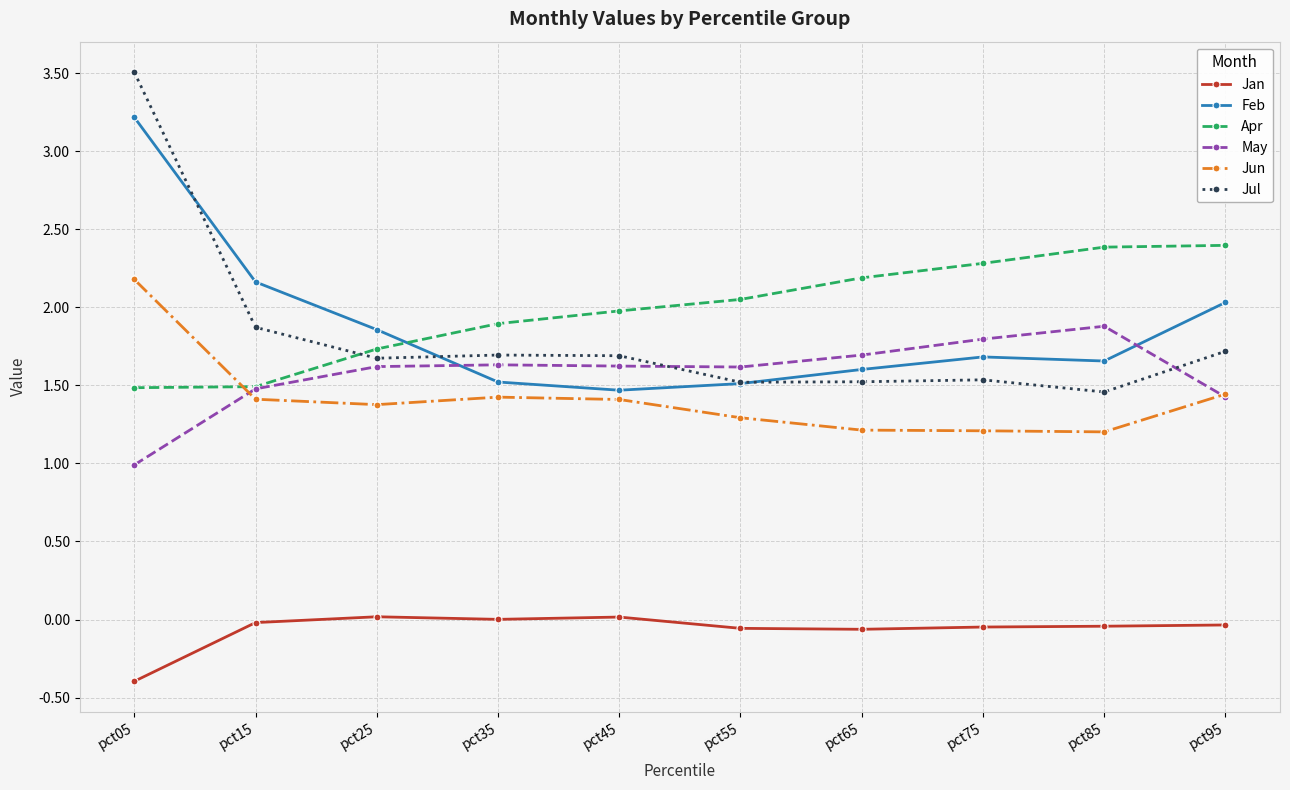

List the series in order of their peak value, lowest first.

Jan, May, Jun, Apr, Feb, Jul